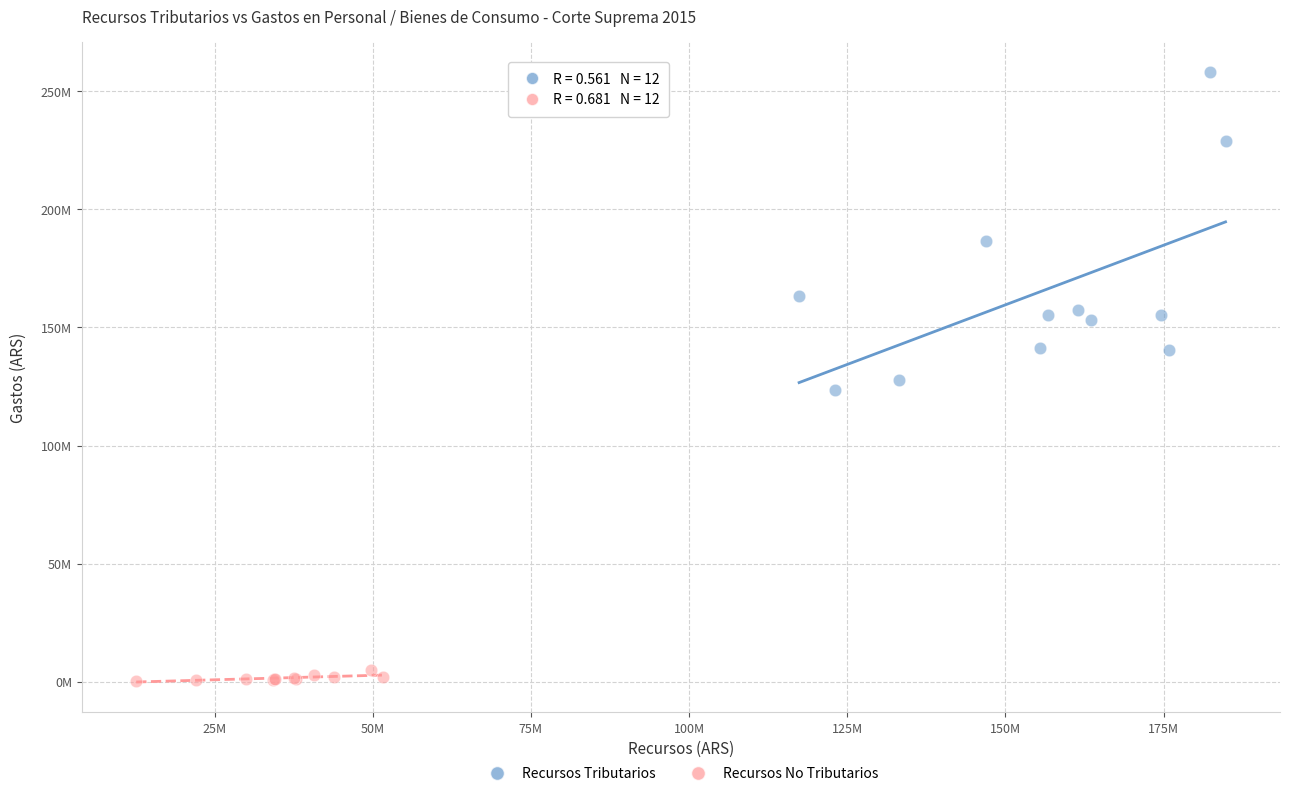

Which series contains the highest Y value?

Recursos Tributarios